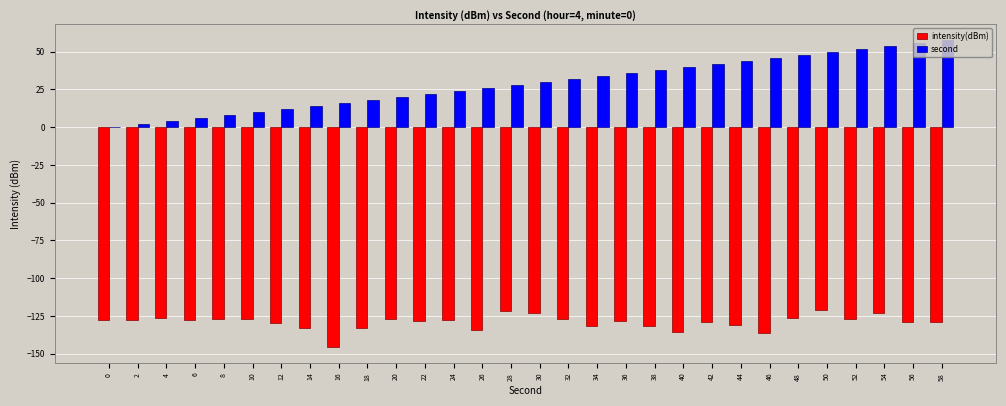

Which series has the largest range (max minus min)?

second